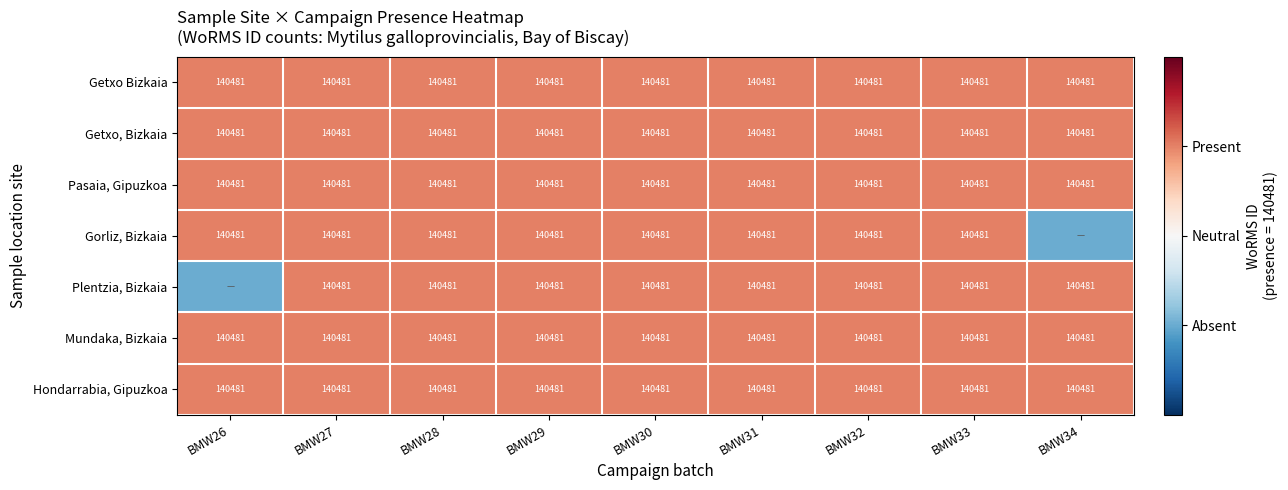

What is the sum of all Mundaka, Bizkaia values?

1264329